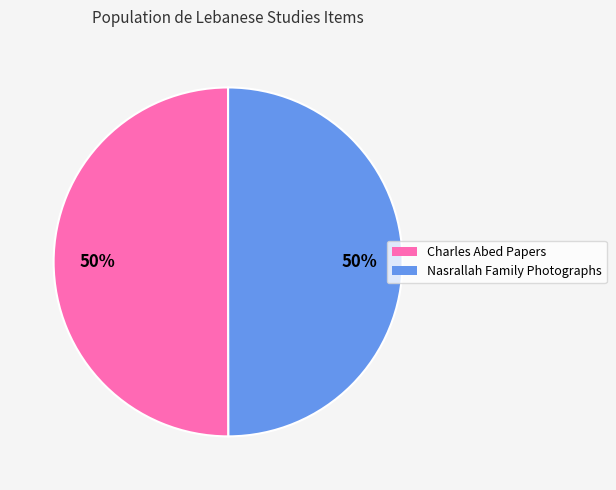

What percentage is the Charles Abed Papers slice, to the nearest percent?

50%